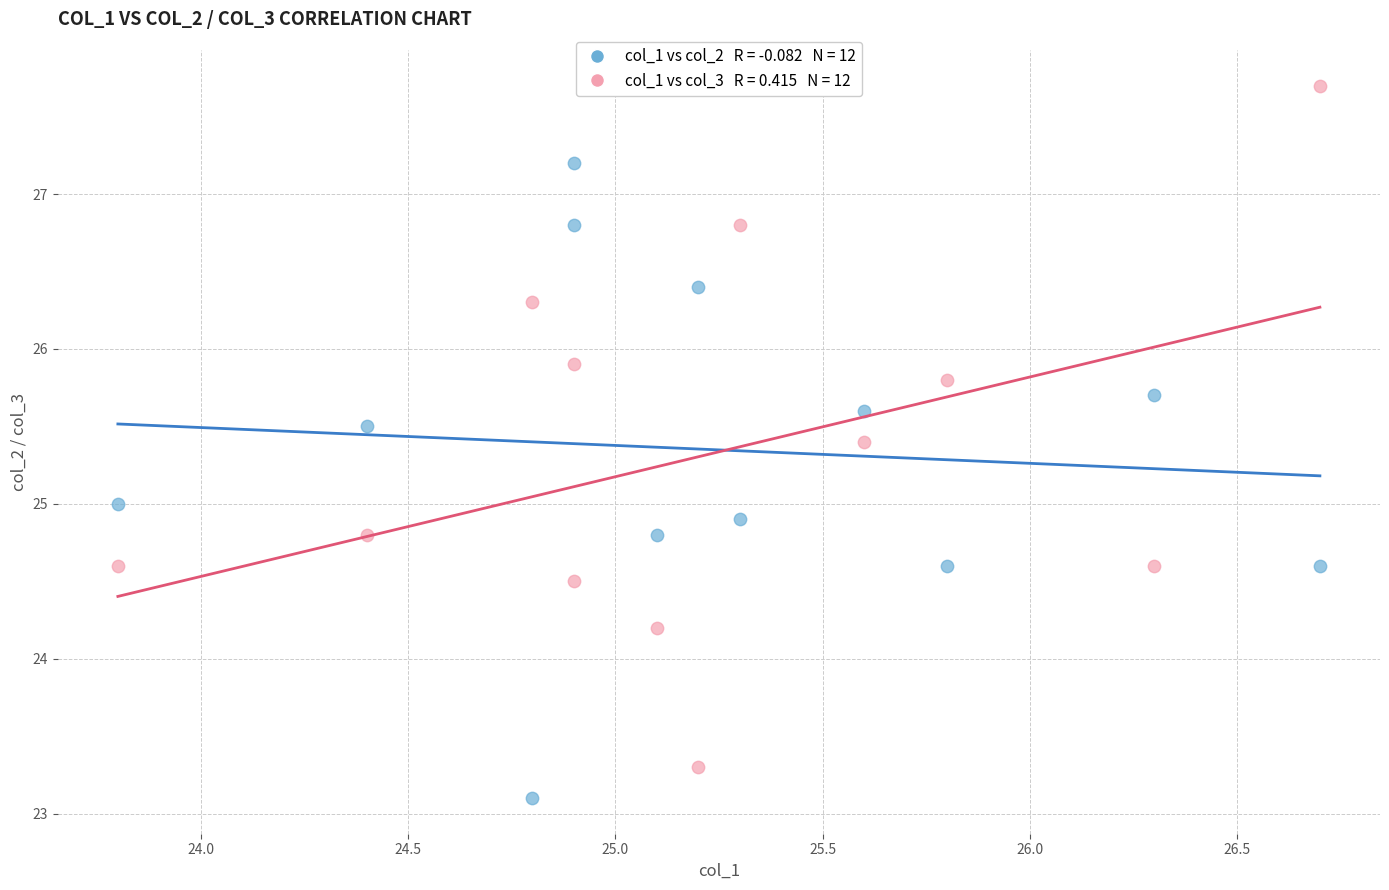

Across all data points, what is the range of Y values (max minus min)?

4.6